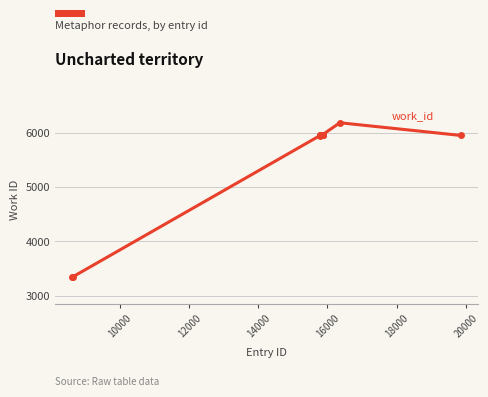

What is the difference between the maximum and minimum values?

2834